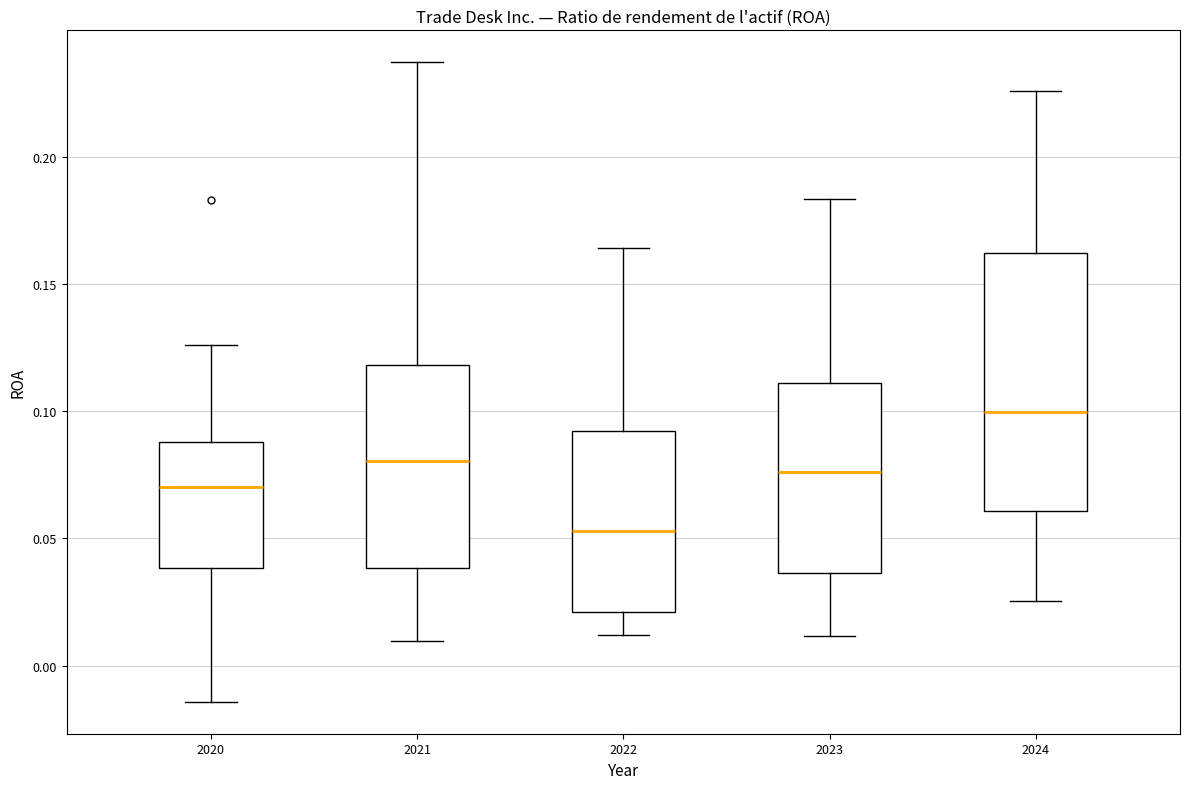

Reading left to right, transcribe this box plot: for each box, give where its median line is, the range the box spans, and where its two whiskers end, as read against the y-axis. The values are not printed on the chart, so give them approximately, as read against the axis.

2020: median 0.070, box 0.040 to 0.090, whiskers -0.015 to 0.125
2021: median 0.080, box 0.040 to 0.120, whiskers 0.010 to 0.235
2022: median 0.055, box 0.020 to 0.090, whiskers 0.010 to 0.165
2023: median 0.075, box 0.035 to 0.110, whiskers 0.010 to 0.185
2024: median 0.100, box 0.060 to 0.160, whiskers 0.025 to 0.225